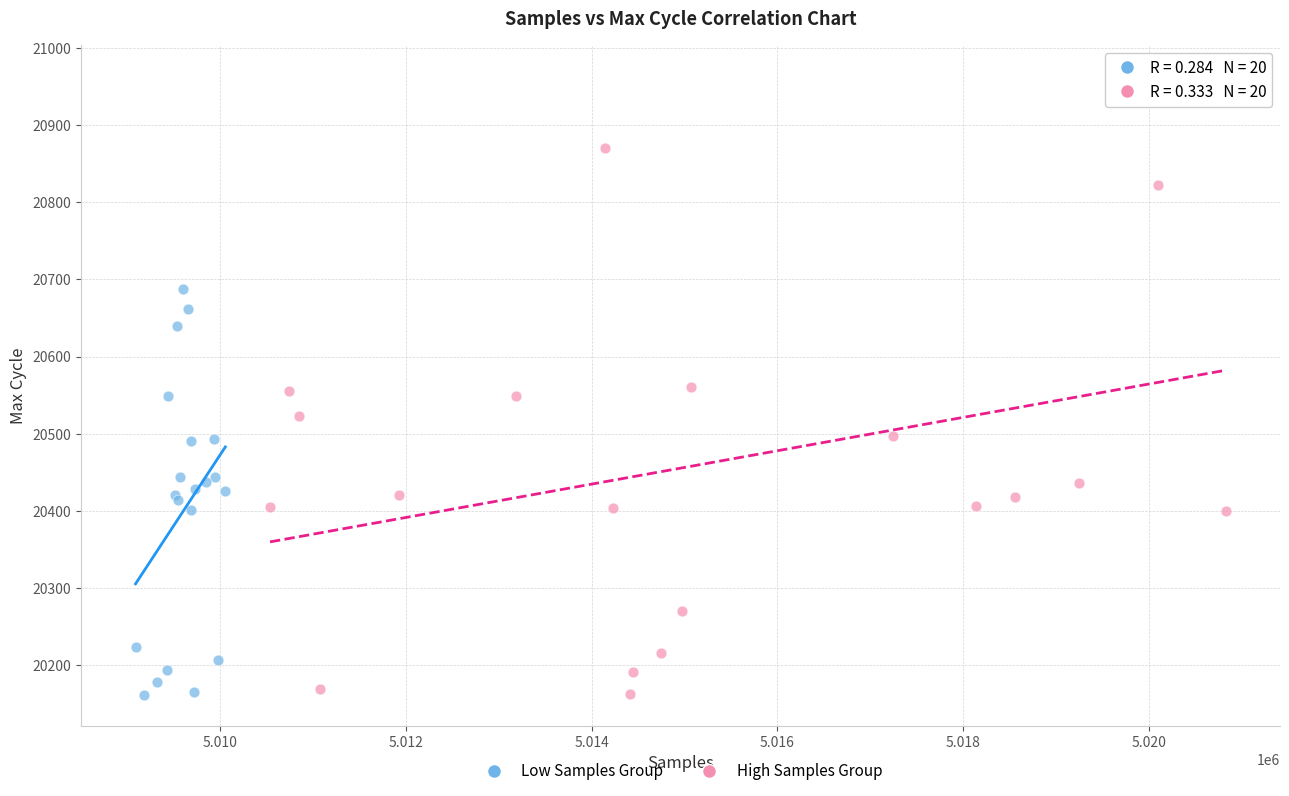

Which series has the largest Y range (max minus min)?

High Samples Group